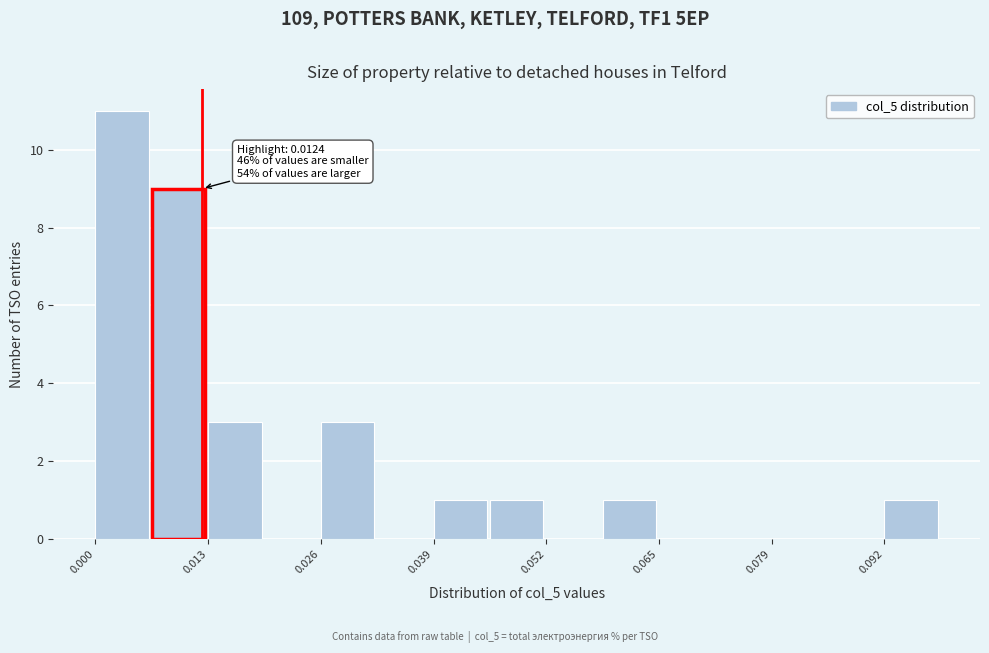

Around what value on the x-axis is the tallest bar? Give the approximate position of its centre, as read against the axis.

0.004